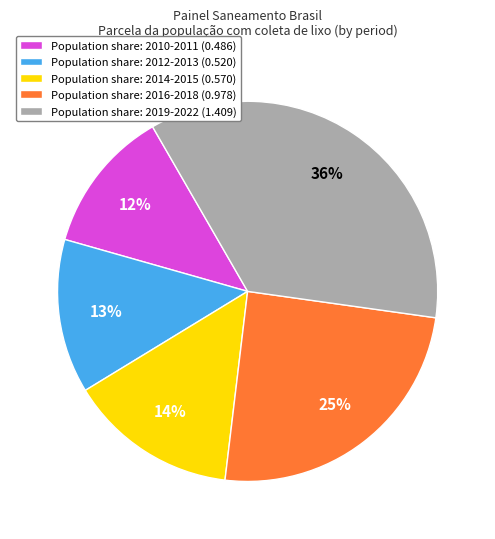

True or false: Population share: 2010-2011 (0.486) accounts for 12% of the total.

True